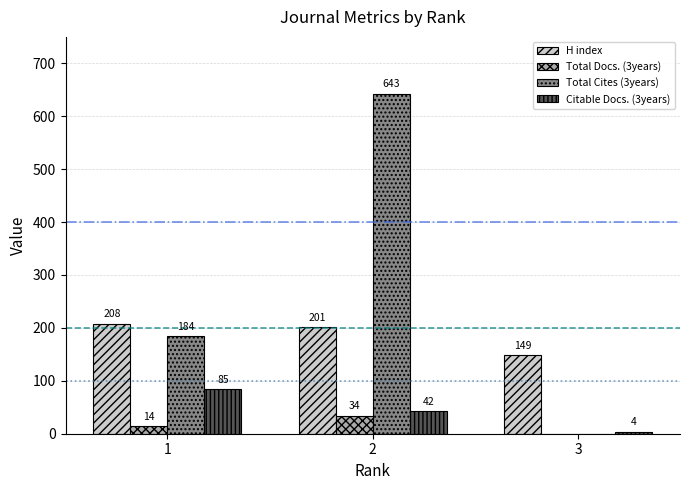

How many groups of bars are there?

3